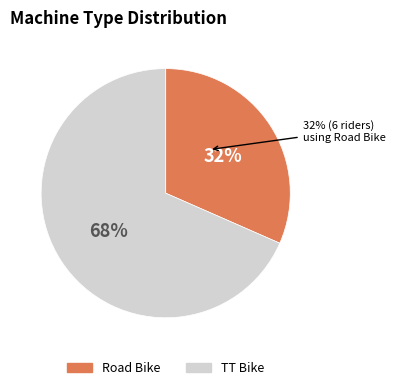

Rank the categories by value from lowest to highest.

Road Bike, TT Bike